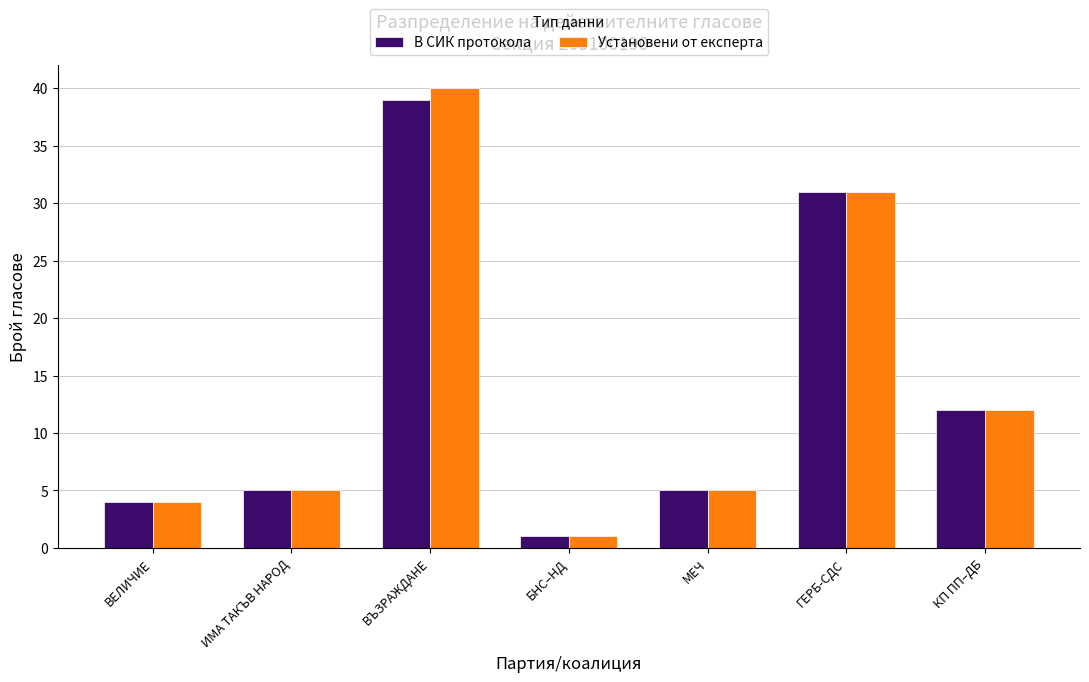

What position from the left is КП ПП–ДБ?

7